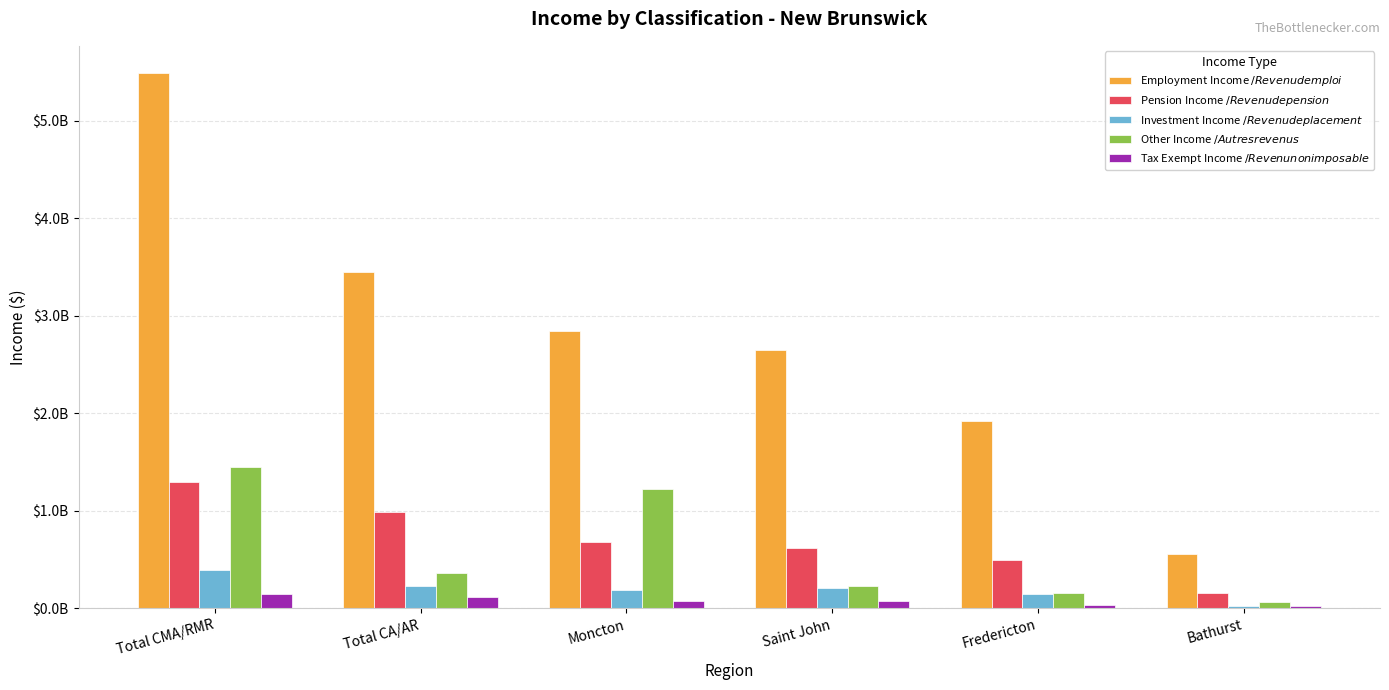

Reading left to right, list all the values displayed in this chart.

Employment Income $/Revenu d emploi $: Total CMA/RMR=5491129000	Total CA/AR=3449479000	Moncton=2839376000	Saint John=2651753000	Fredericton=1923501000	Bathurst=553413000
Pension Income $/Revenu de pension $: Total CMA/RMR=1300233000	Total CA/AR=992094000	Moncton=676960000	Saint John=623273000	Fredericton=498151000	Bathurst=161039000
Investment Income $/Revenu de placement $: Total CMA/RMR=396552000	Total CA/AR=230972000	Moncton=189482000	Saint John=207069000	Fredericton=146429000	Bathurst=28704000
Other Income $/Autres revenus $: Total CMA/RMR=1448866000	Total CA/AR=360124000	Moncton=1221099000	Saint John=227767000	Fredericton=158426000	Bathurst=68965000
Tax Exempt Income $/Revenu non imposable $: Total CMA/RMR=150029000	Total CA/AR=120221000	Moncton=71219000	Saint John=78811000	Fredericton=37272000	Bathurst=28989000